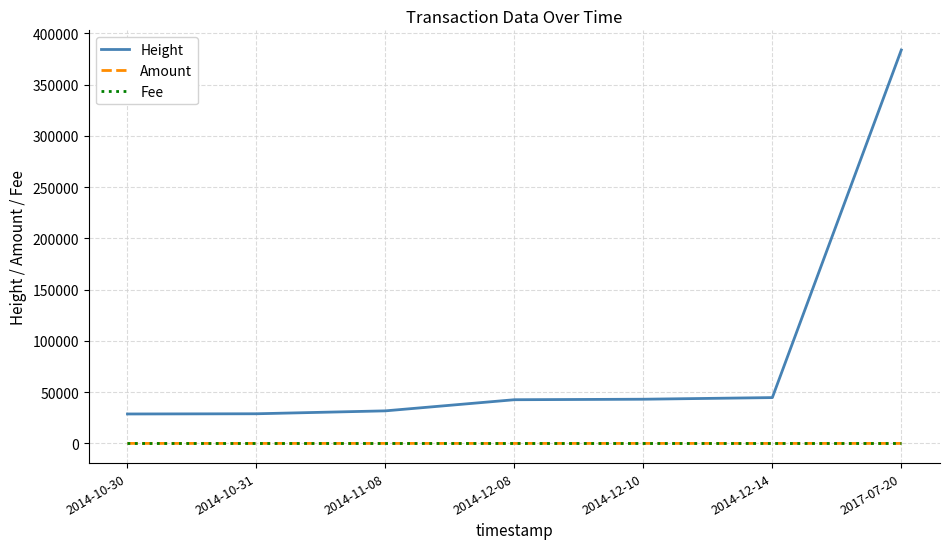

What is the greatest value displayed?

383755